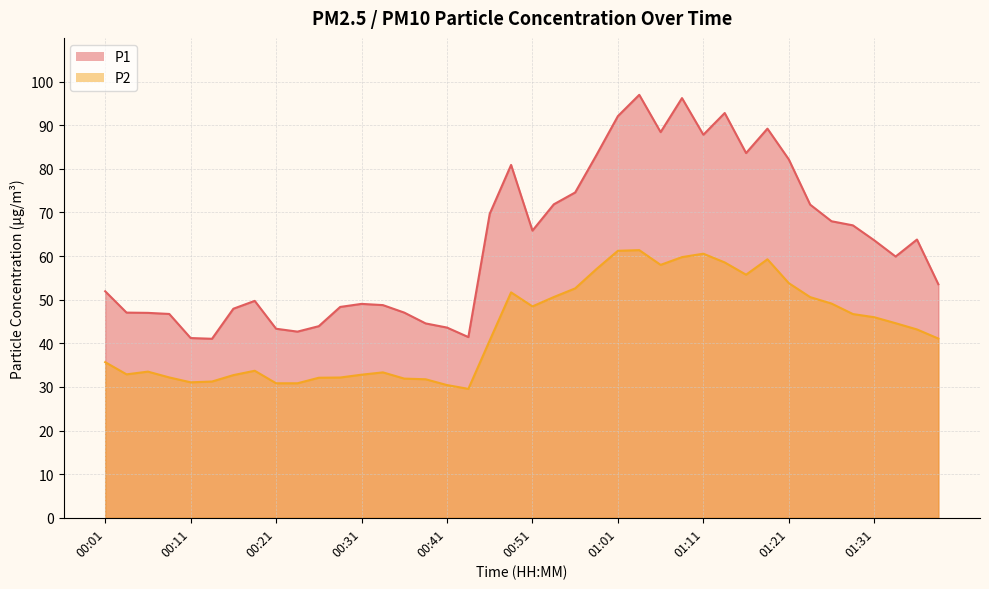

True or false: P2 and P1 intersect in this chart.

False